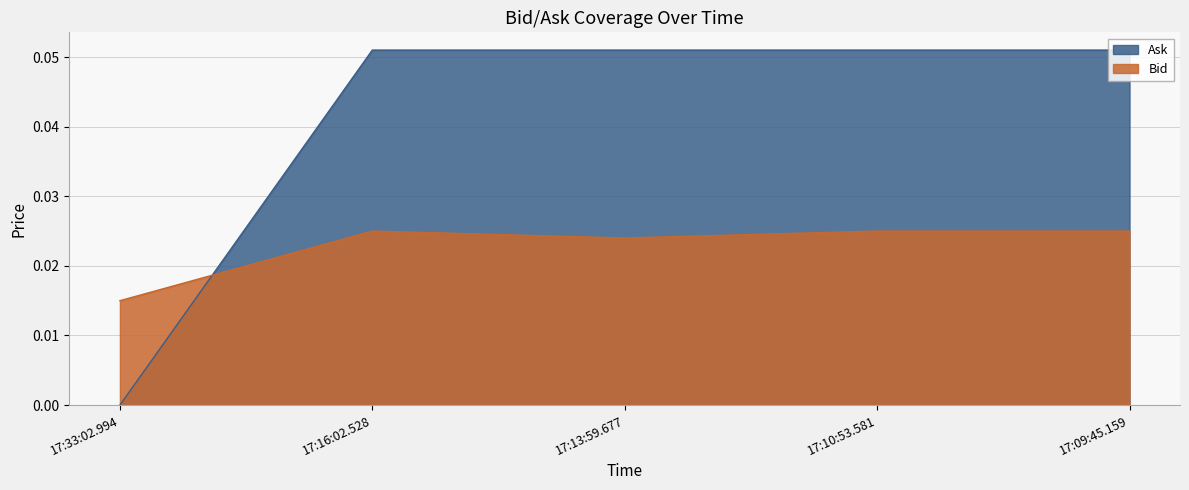

How many lines are shown in the chart?

2